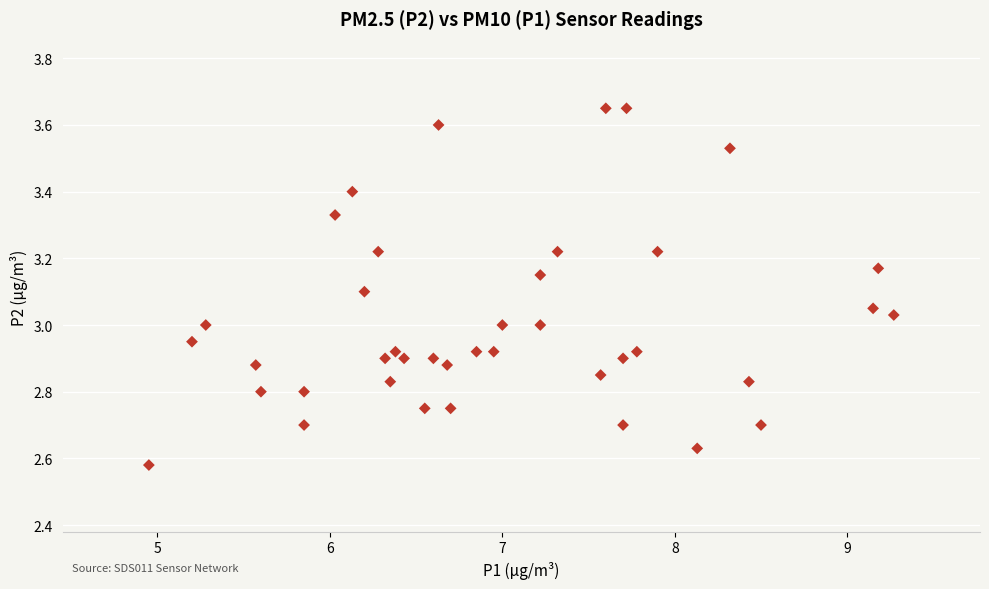

What is the range of X values (max minus min)?

4.3